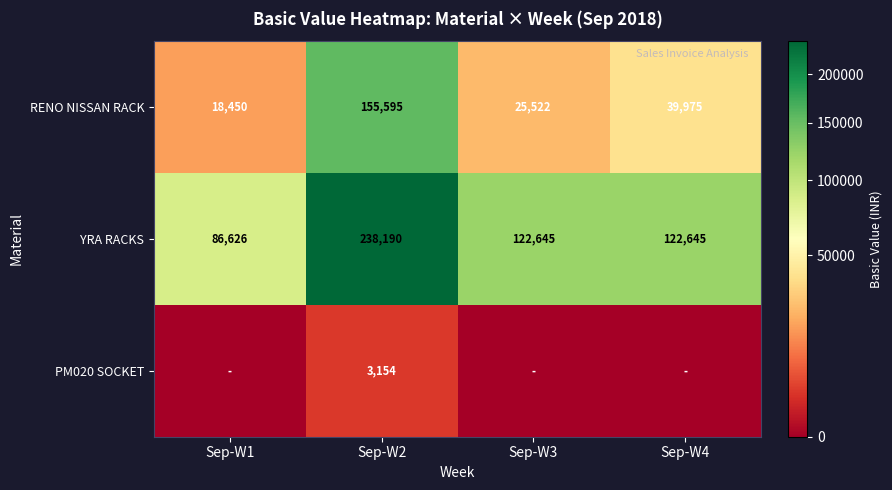

At which label does RENO NISSAN RACK first exceed 39975?

Sep-W2